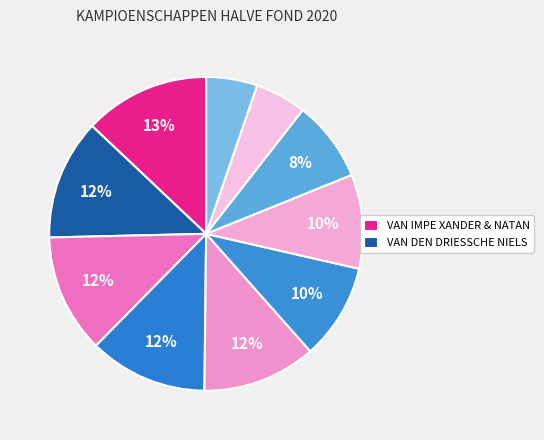

How many segments does this pie chart have?

10